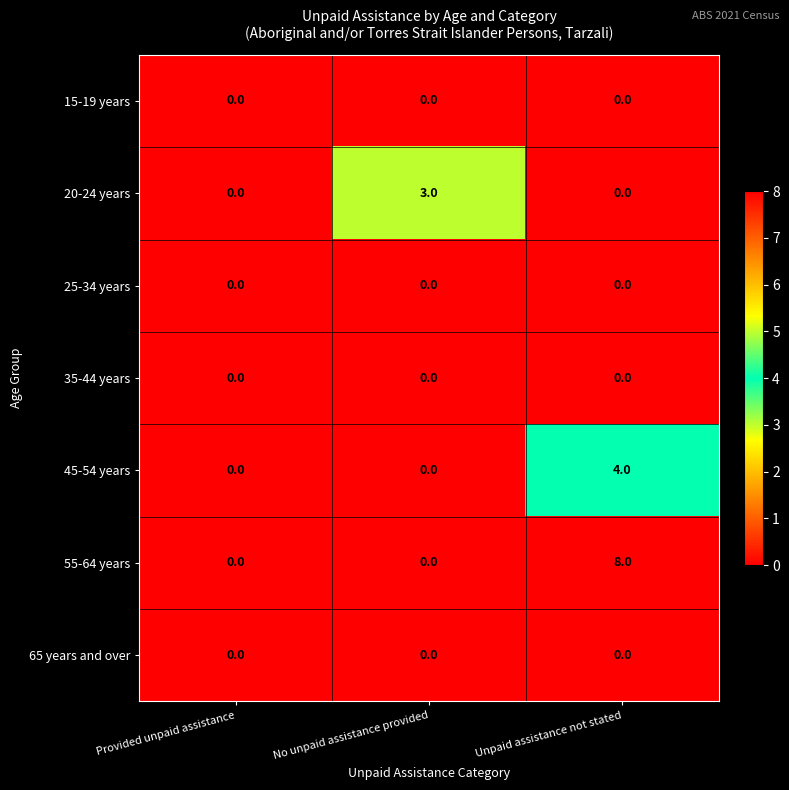

Which series has the largest range (max minus min)?

55-64 years